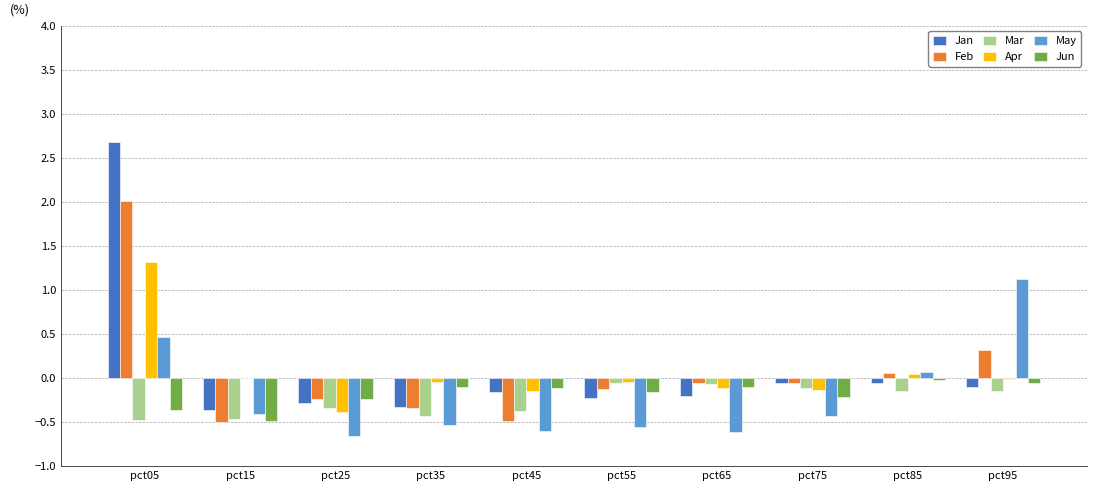

Is it true that Jun equals -0.1 at pct95?

True